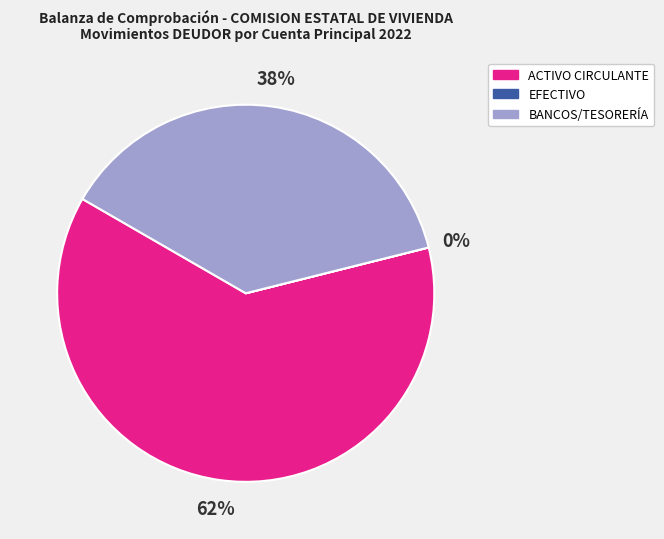

Does any single category account for the majority?

Yes